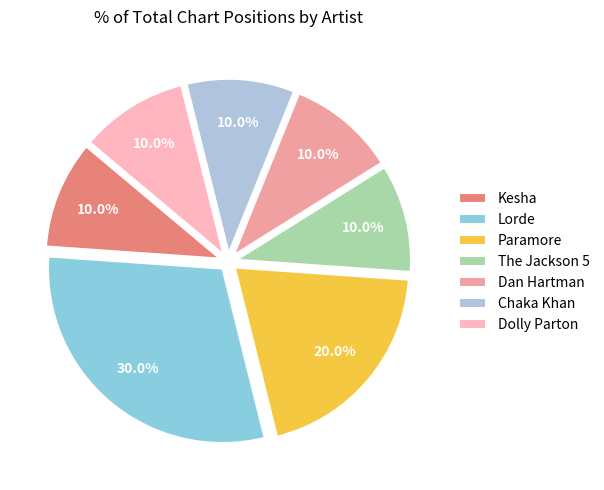

To the nearest percent, what is the average slice percentage?

14%